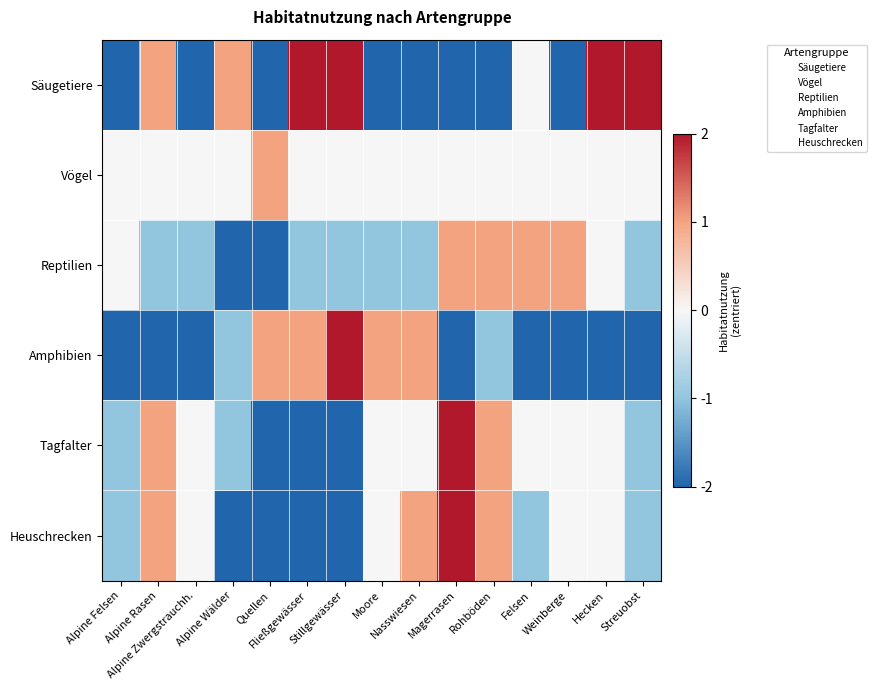

How many series are shown in this chart?

6